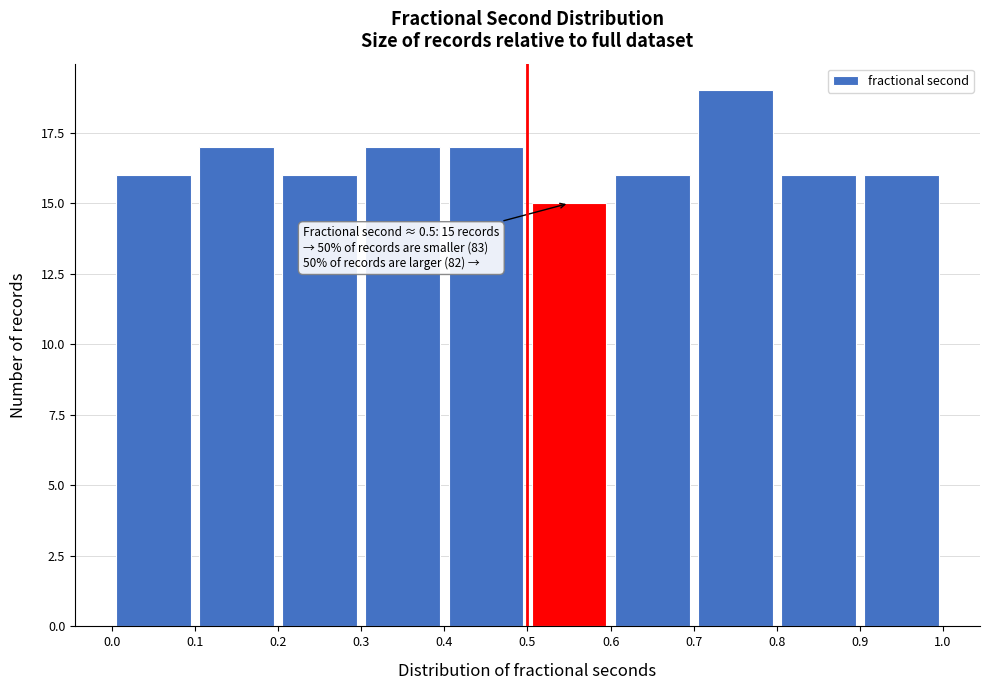

Over which range of the x-axis is the bar tallest?

0.7 to 0.8